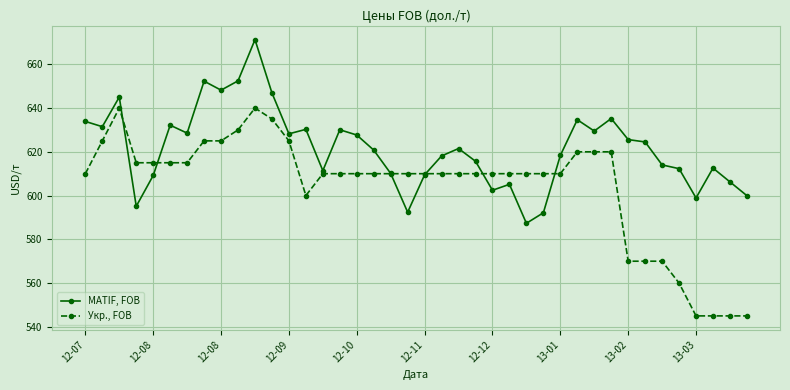

What is the value of the Укр., FOB point at the 7th from the left?

615.0